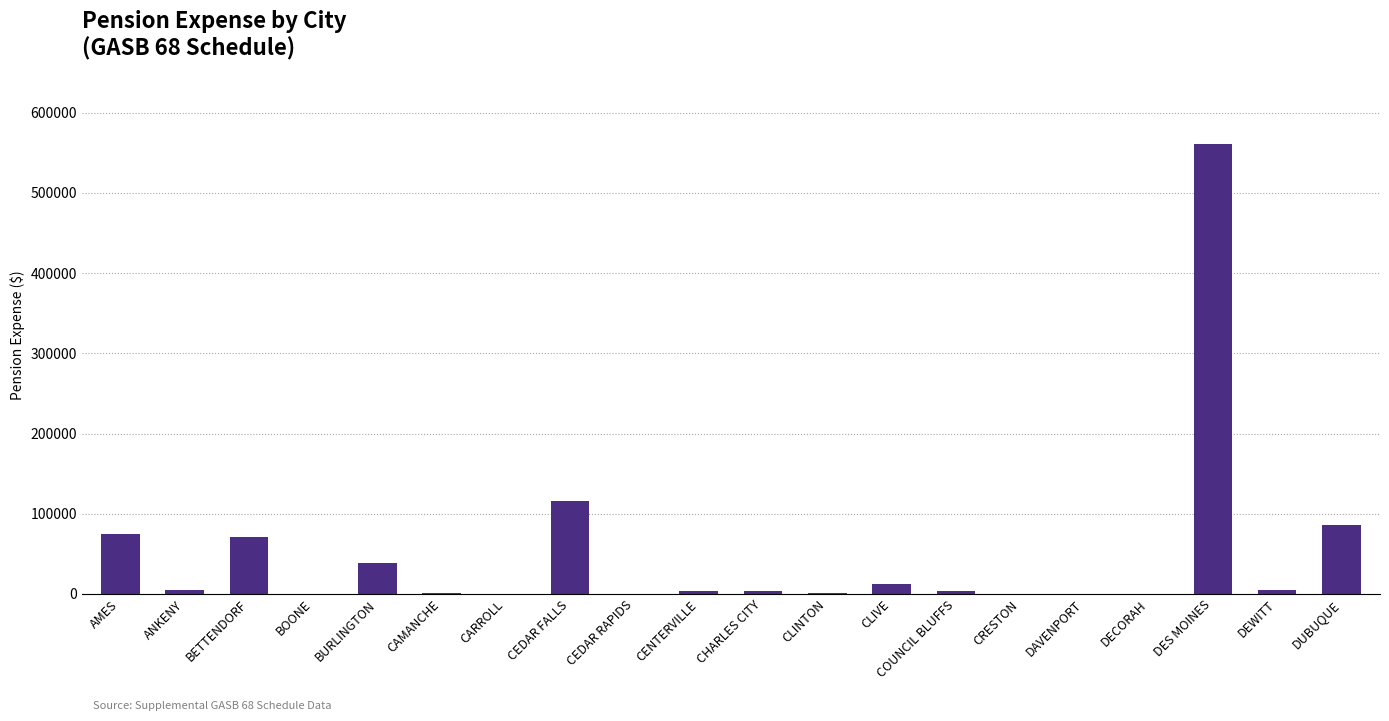

Approximately how many times larger is the value at AMES compared to DUBUQUE?

0.9